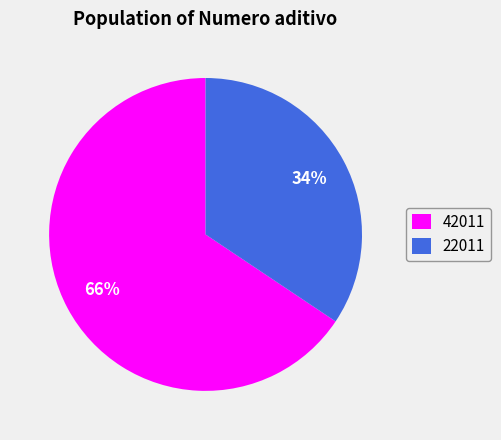

Rank the categories by value from highest to lowest.

42011, 22011